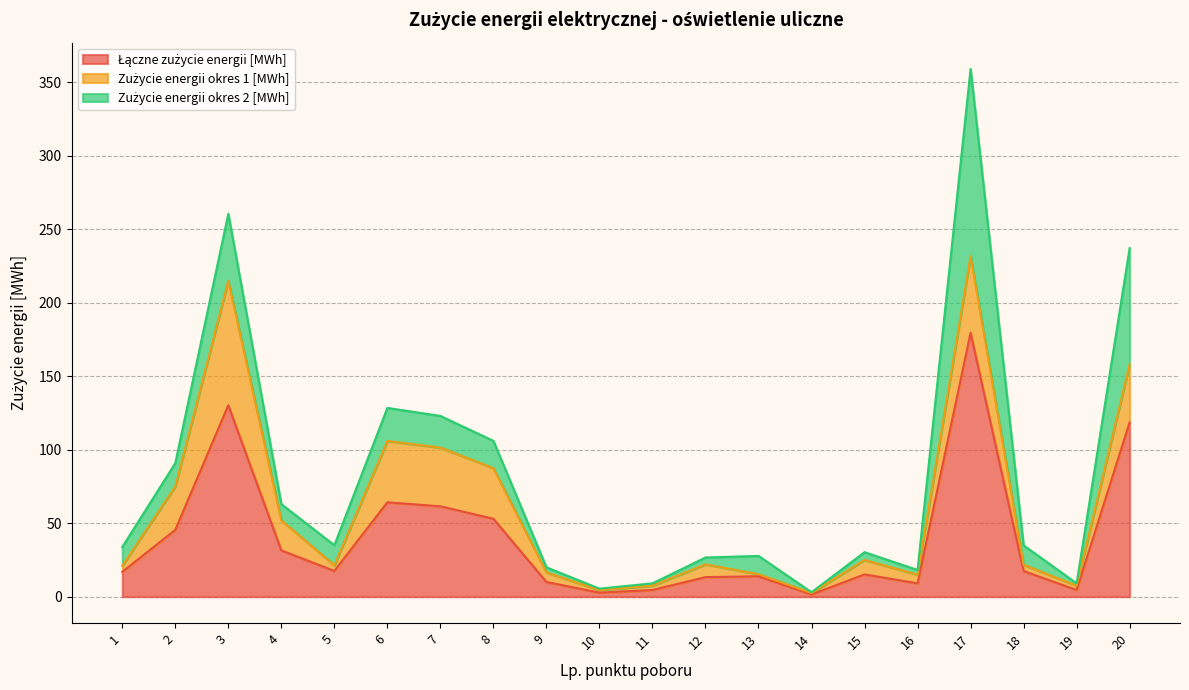

Which series has the largest total across all categories?

Łączne zużycie energii [MWh]